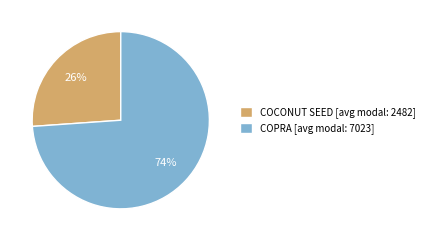

How many segments does this pie chart have?

2